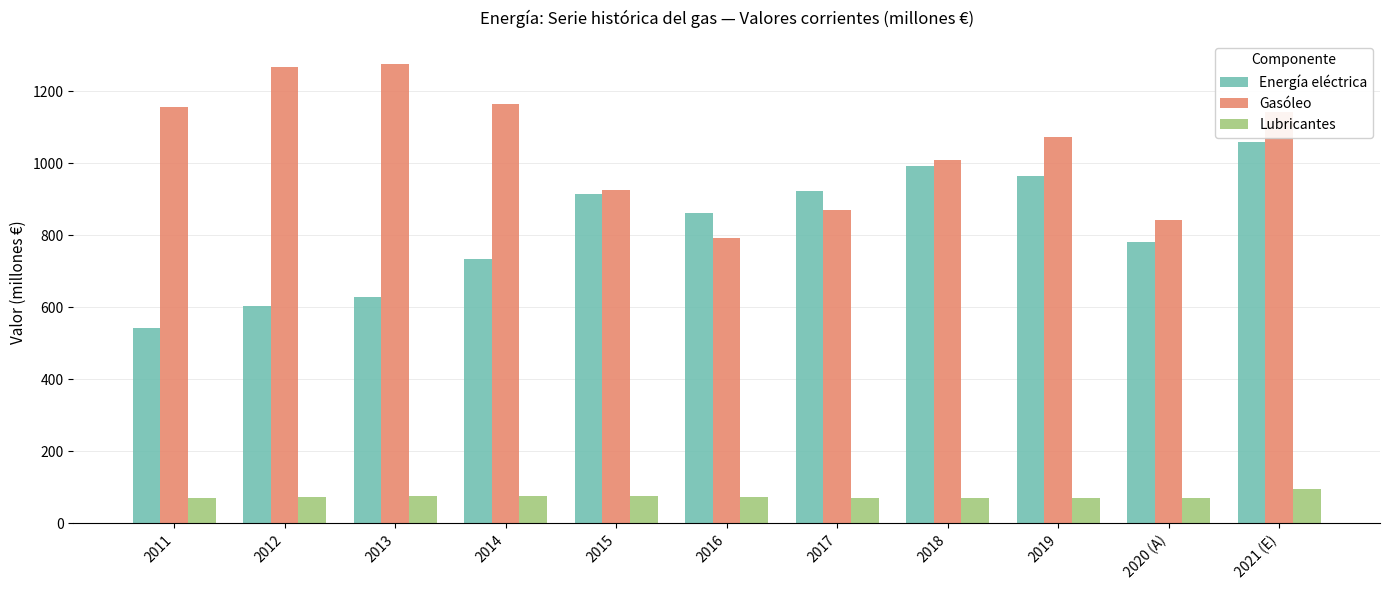

Is the value of Energía eléctrica at 2014 greater than the value of Lubricantes at 2015?

Yes